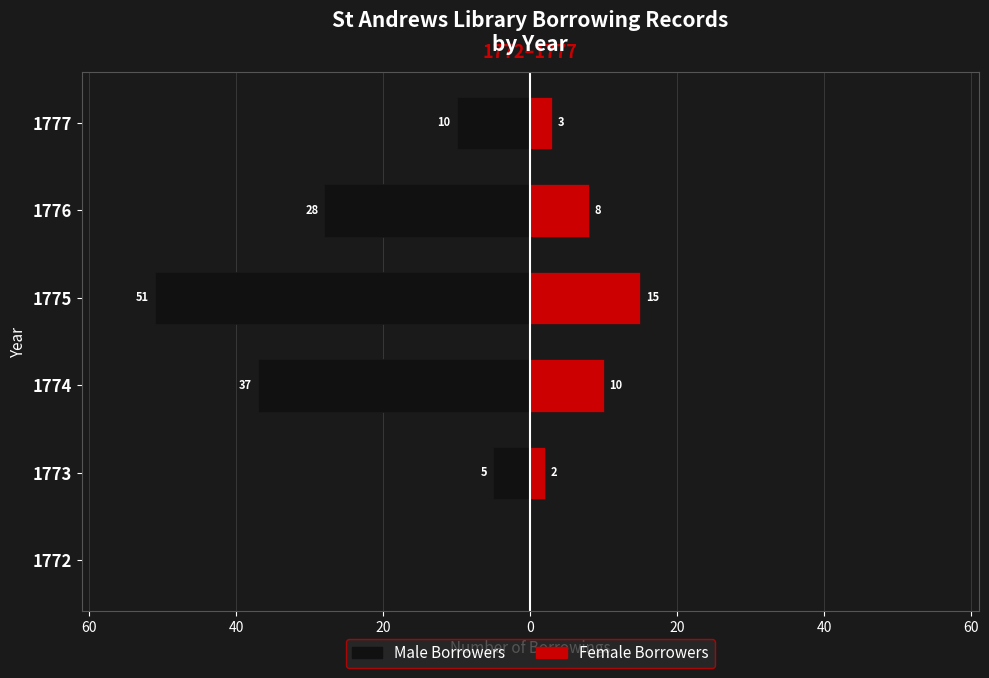

At 1776, list the series in order from largest to smallest.

Female, Male